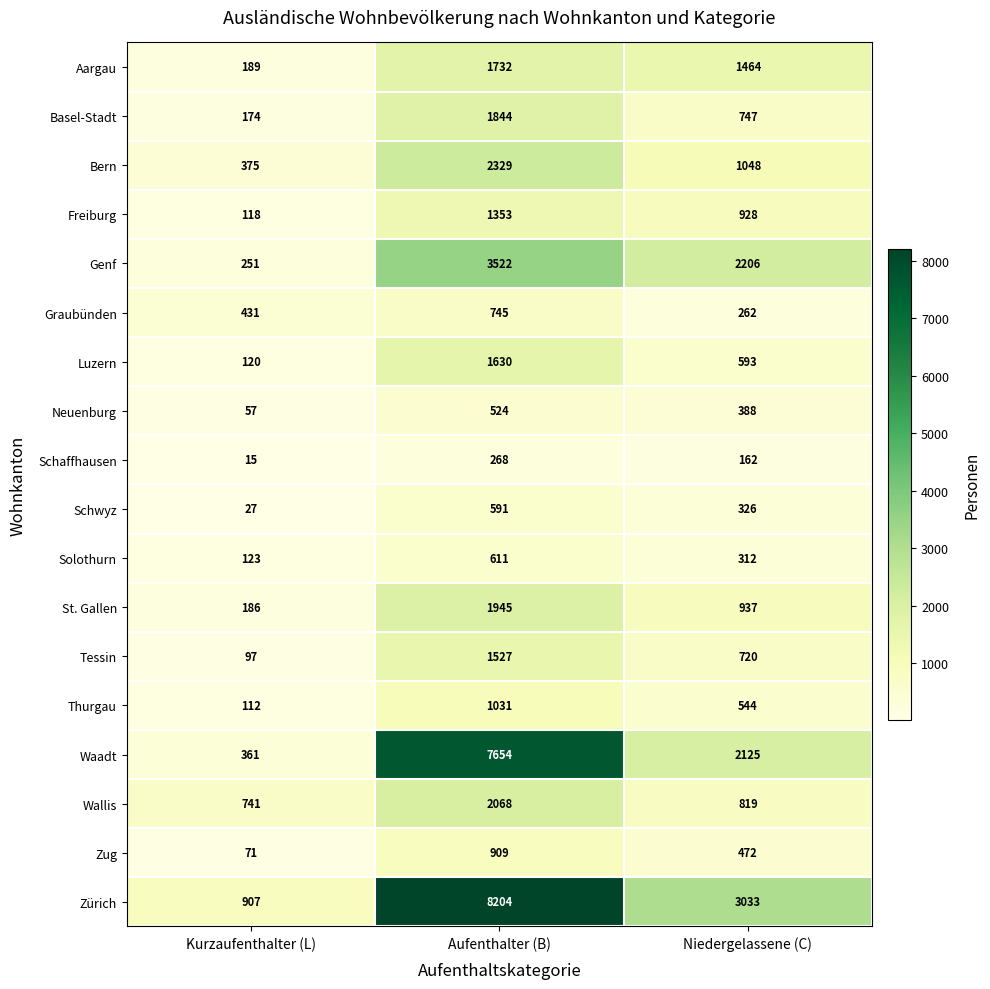

At Niedergelassene (C), list the series in order from largest to smallest.

Zürich, Genf, Waadt, Aargau, Bern, St. Gallen, Freiburg, Wallis, Basel-Stadt, Tessin, Luzern, Thurgau, Zug, Neuenburg, Schwyz, Solothurn, Graubünden, Schaffhausen